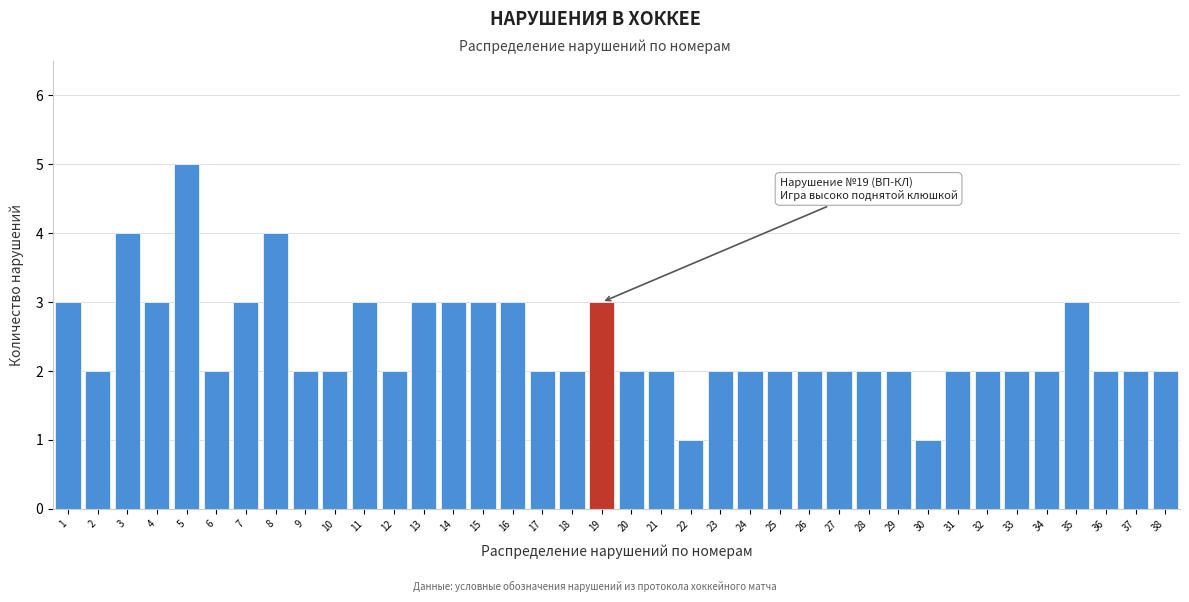

Read the value at 15.

3